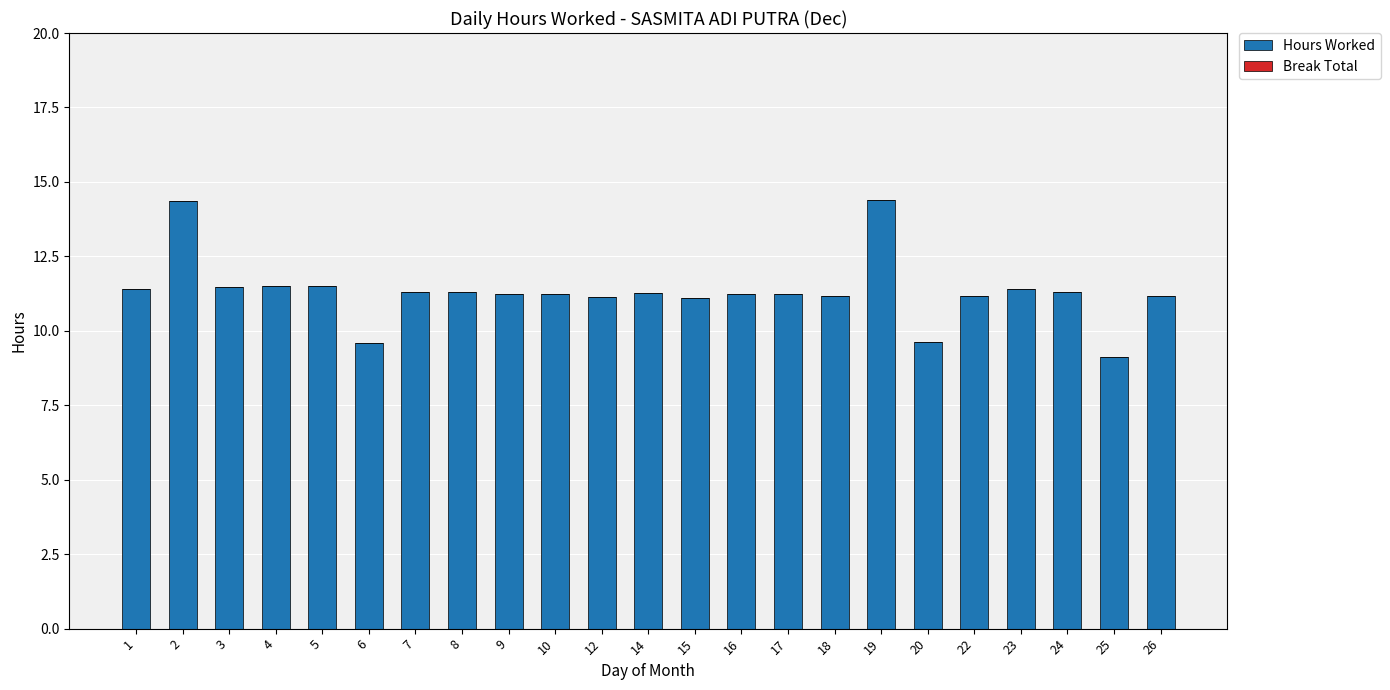

What is the smallest value displayed?

9.1